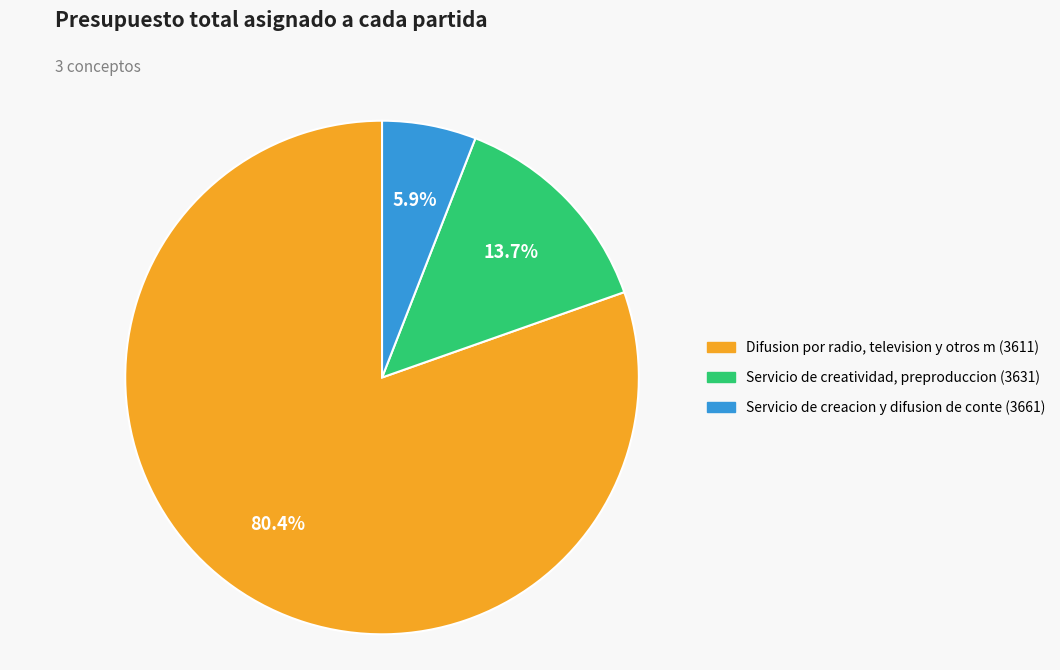

What percentage is NOT represented by Difusion por radio, television y otros m (3611)?

19.6%